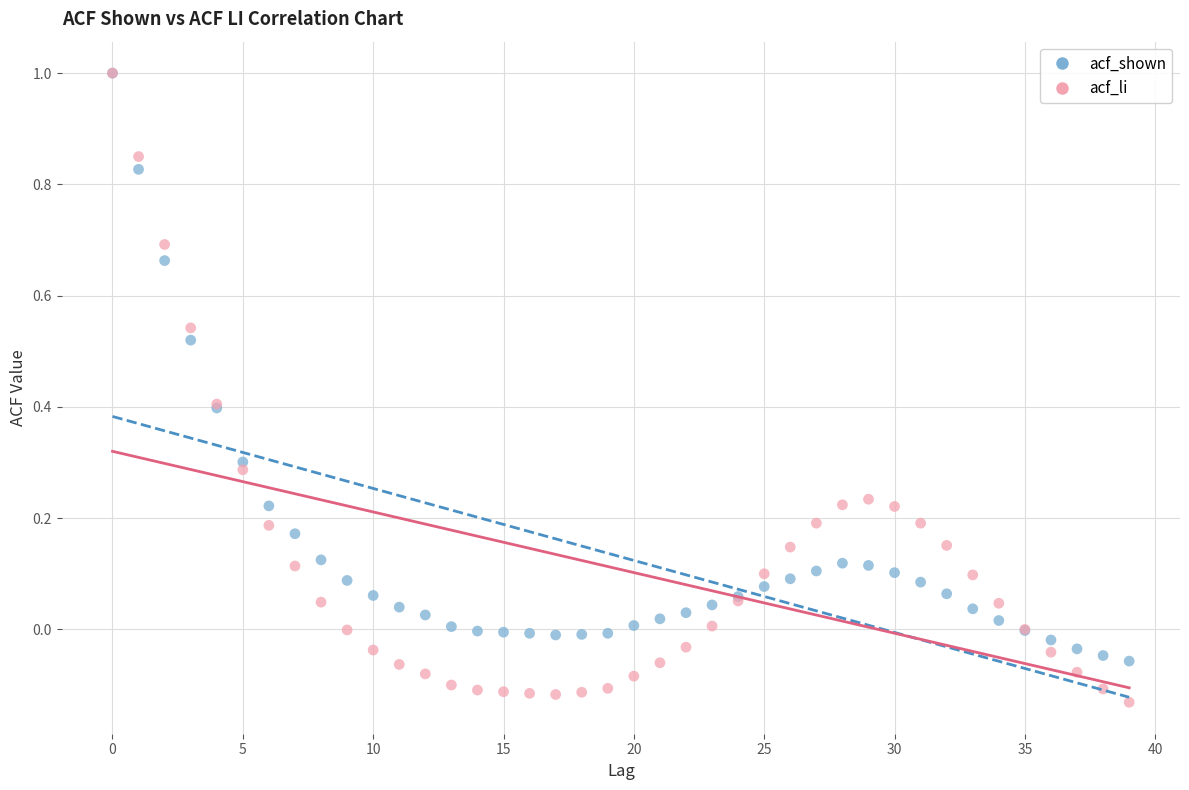

What are all the series names shown in the legend?

acf_shown, acf_li